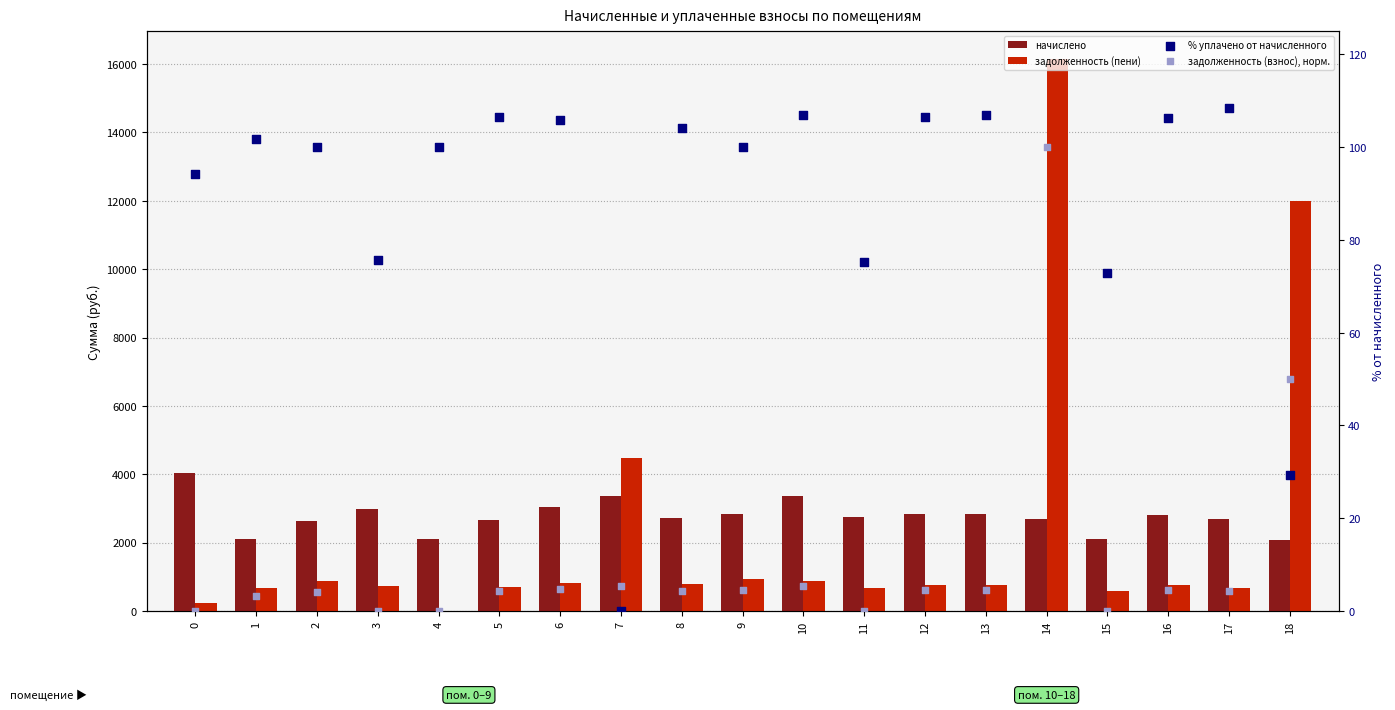

Which series has the widest spread of Y values?

задолженность (пени)